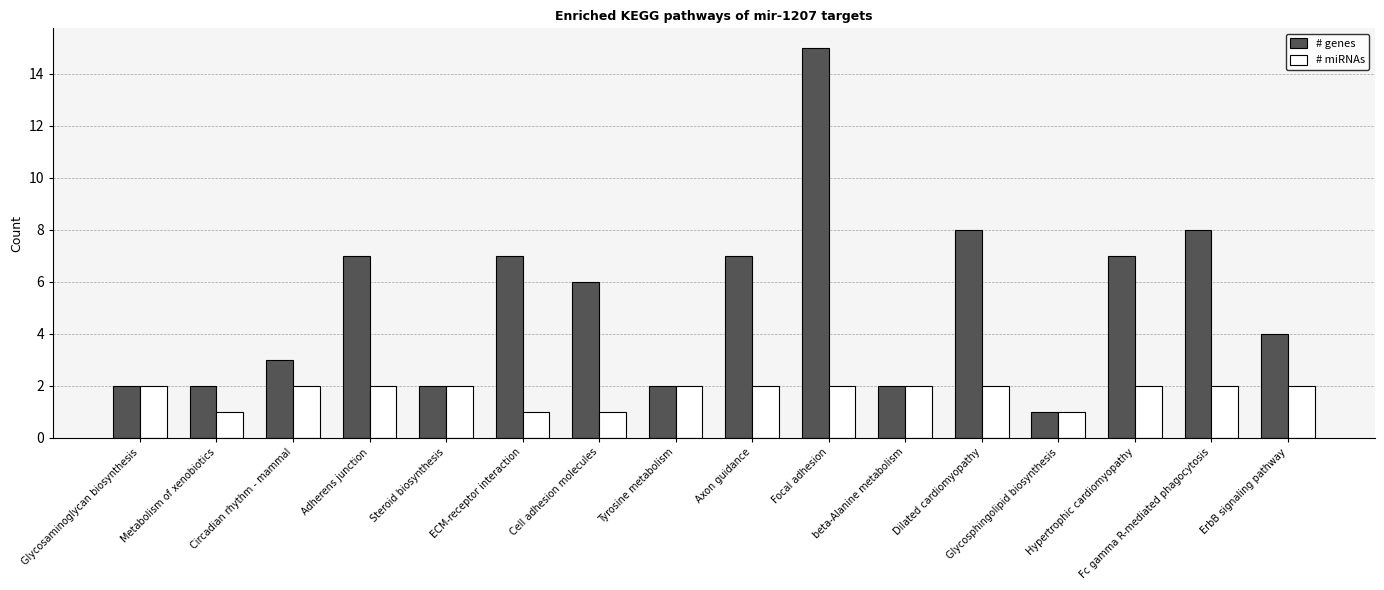

What is the label of the 16th bar from the right?

Glycosaminoglycan biosynthesis